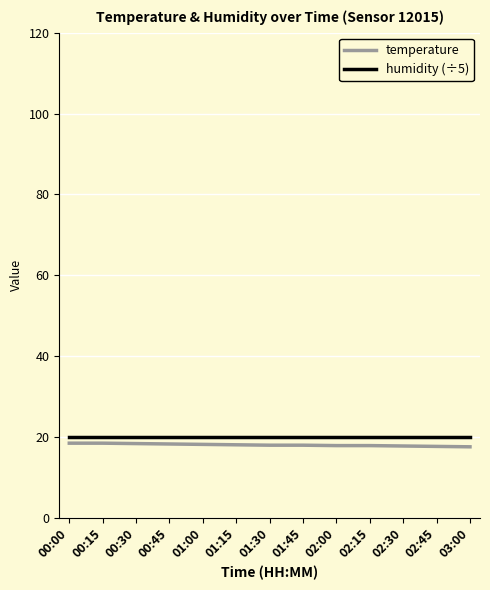

True or false: humidity (÷5) and temperature cross at least once.

False